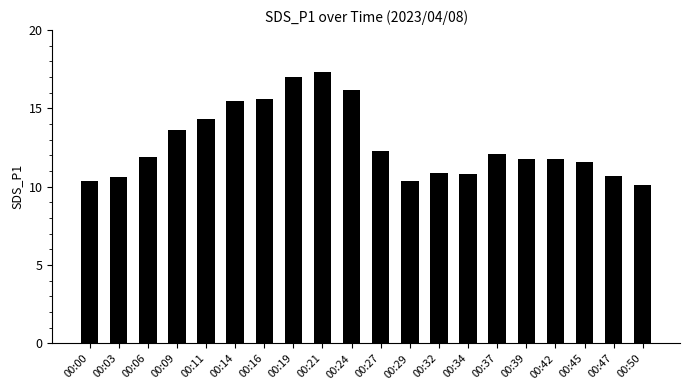

Reading left to right, what are all the values shown in this chart?

00:00=10.4	00:03=10.6	00:06=11.9	00:09=13.6	00:11=14.3	00:14=15.5	00:16=15.6	00:19=17.0	00:21=17.3	00:24=16.2	00:27=12.3	00:29=10.4	00:32=10.9	00:34=10.8	00:37=12.1	00:39=11.8	00:42=11.8	00:45=11.6	00:47=10.7	00:50=10.1